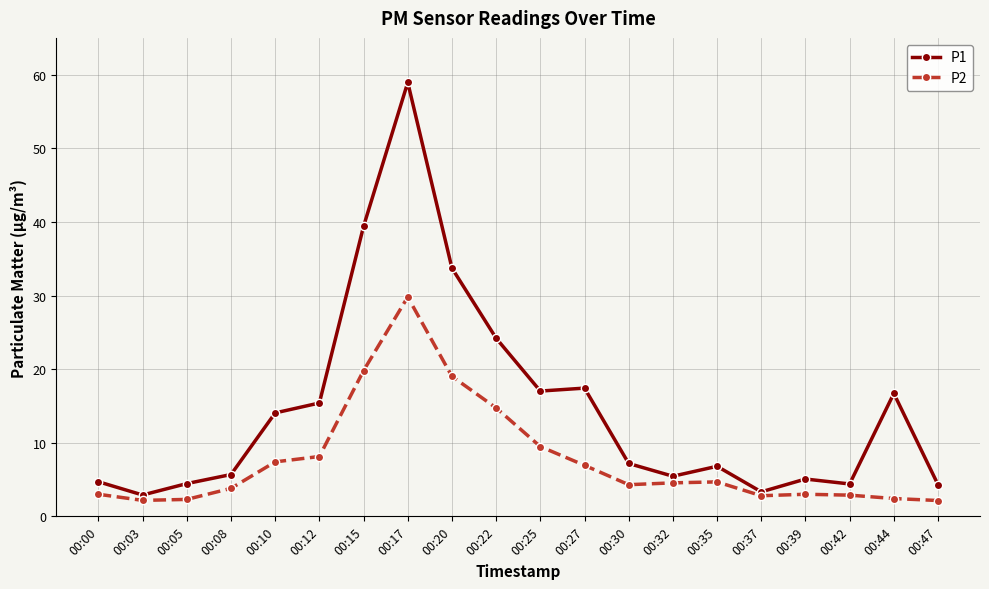

What is the value of the P1 point at the 11th from the left?

17.0